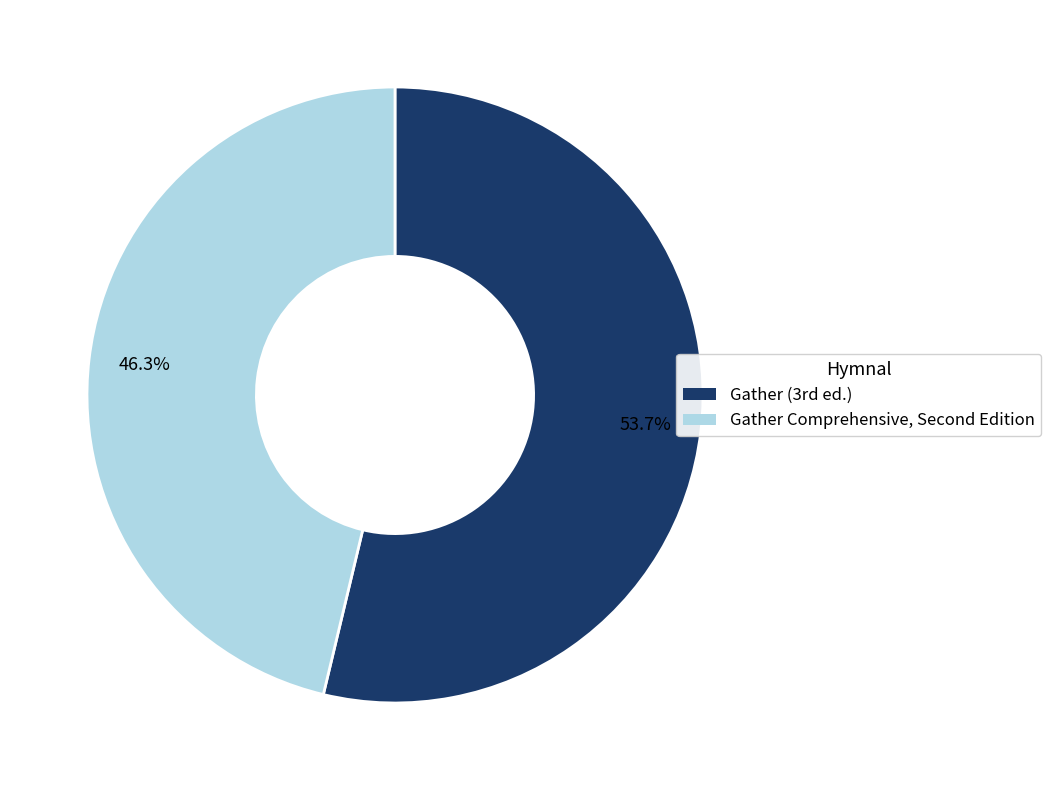

Which slice is the largest?

Gather (3rd ed.)